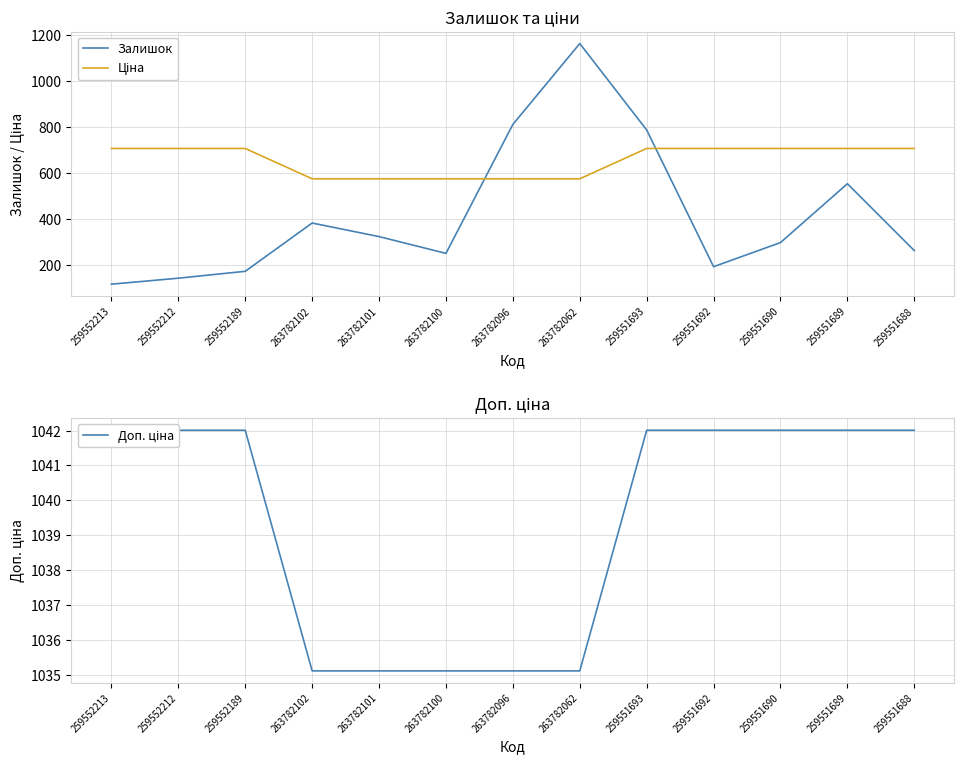

What is the sum of the Доп. ціна values at 259551692 and 259552189?

2084.0